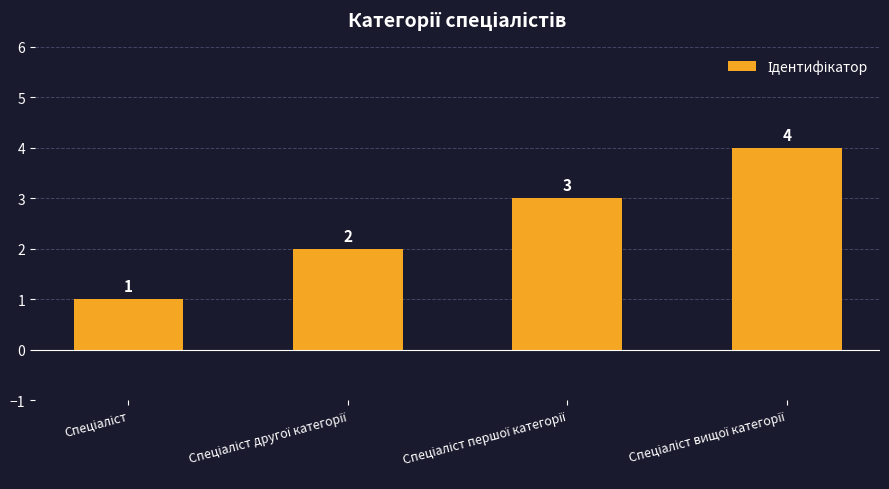

How many values are between 2 and 4?

3